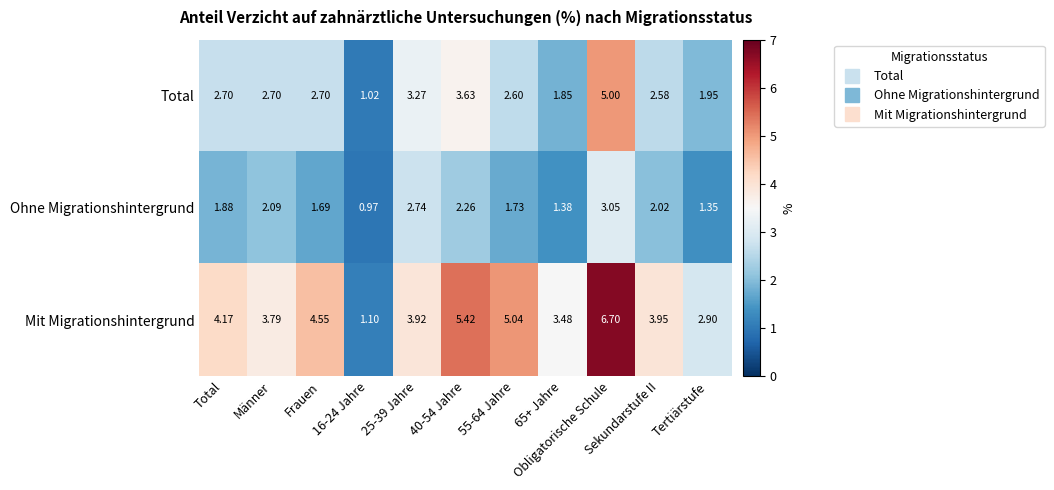

How many distinct data groups are displayed?

3